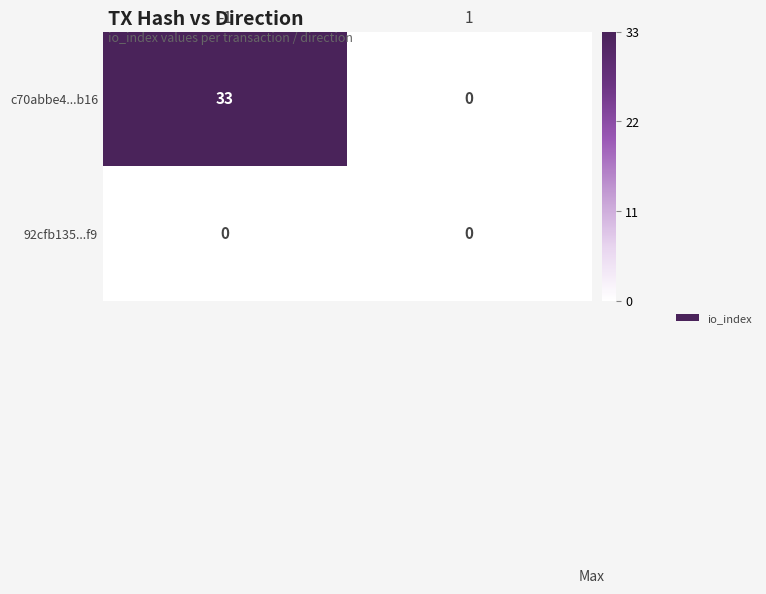

Rank the series by their average value, from lowest to highest.

92cfb135...f9, c70abbe4...b16